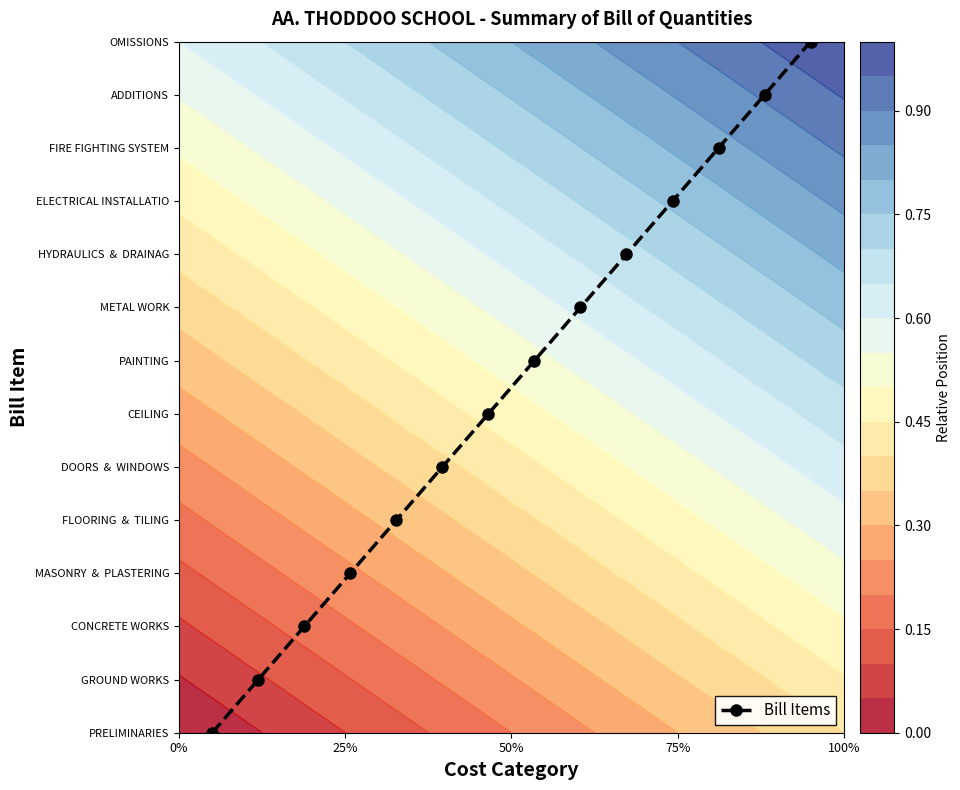

What is the sum of all values?

7.0